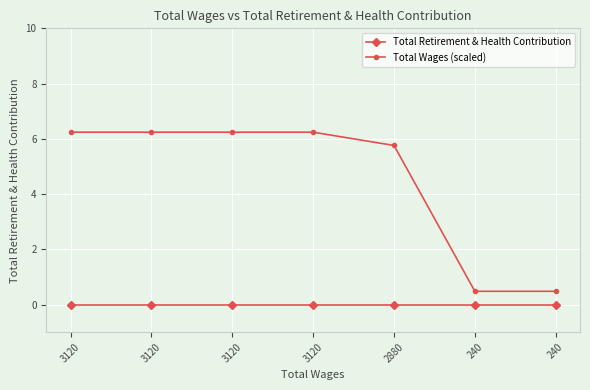

How many distinct data groups are displayed?

2